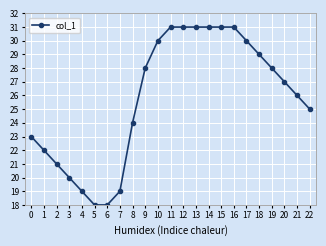

What is the minimum value shown in the chart?

18